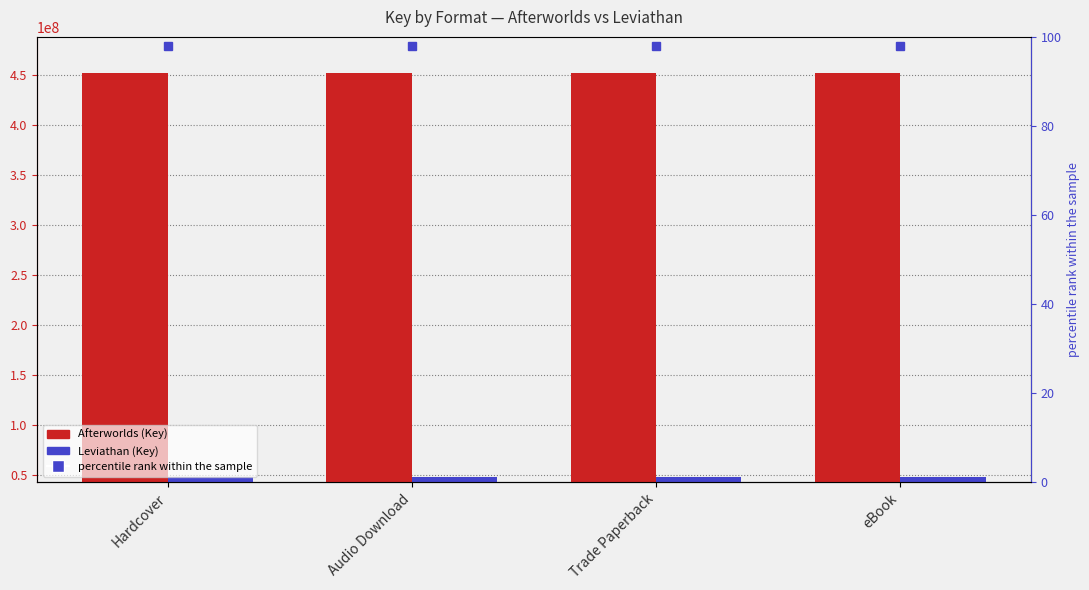

Which category has the lowest value across all series?

Hardcover